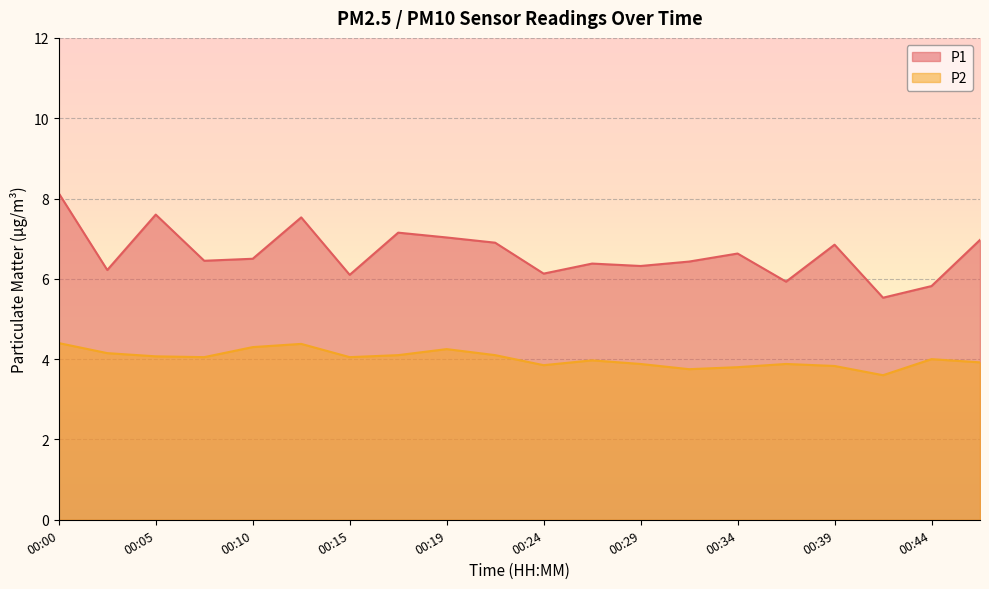

What is the average value of the P1 series?

6.6